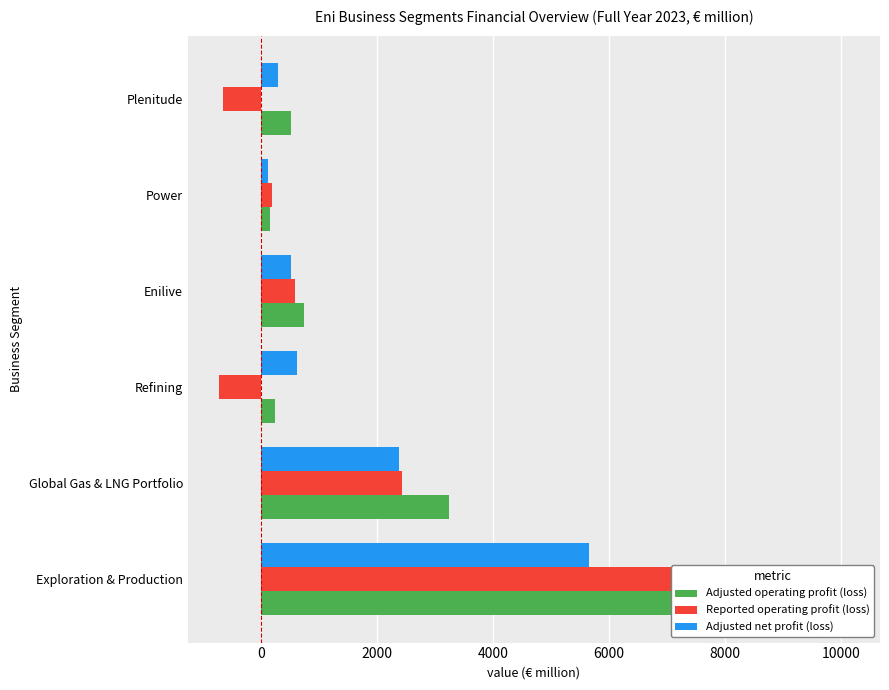

What is the difference between the maximum and second lowest values in the Adjusted net profit (loss) series?

5355